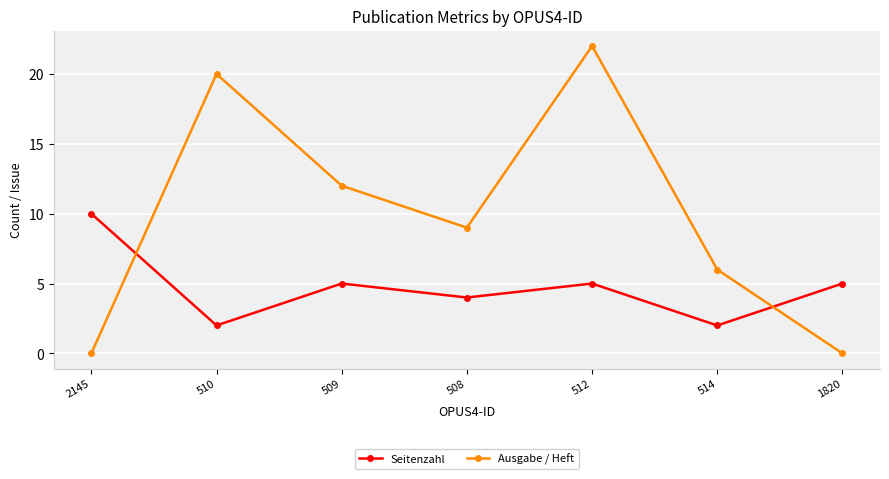

Between 2145 and 509, which series saw the biggest shift?

Ausgabe / Heft